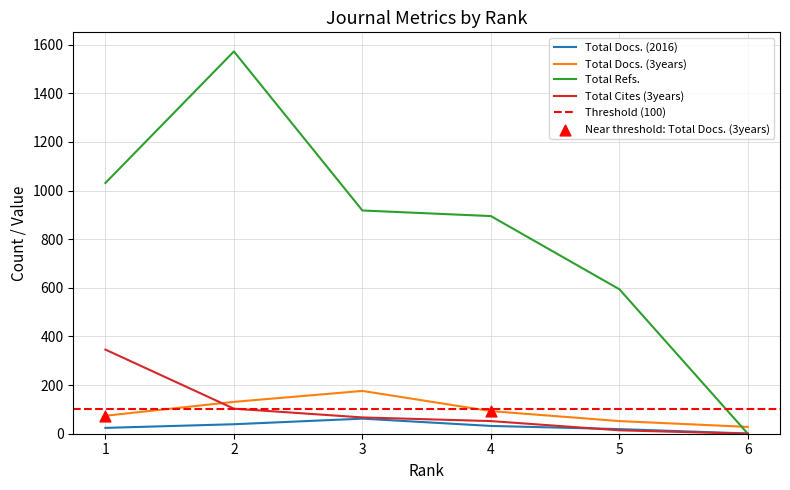

At how many categories does at least one series exceed 288?

5